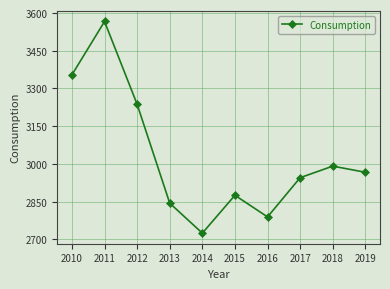

True or false: the data shows 2945.4 at 2017.

True